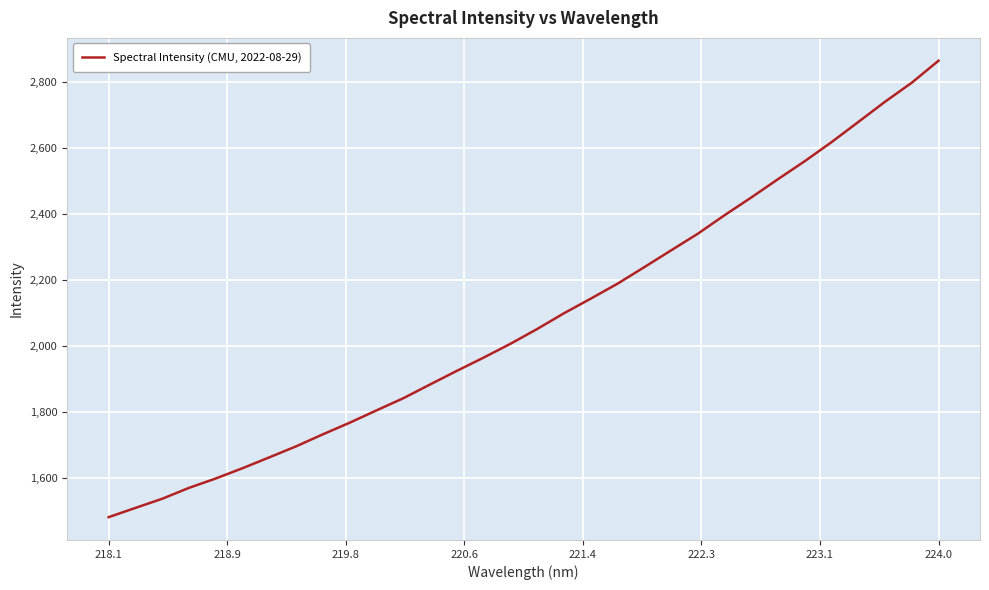

What is the greatest value displayed?

2865.6